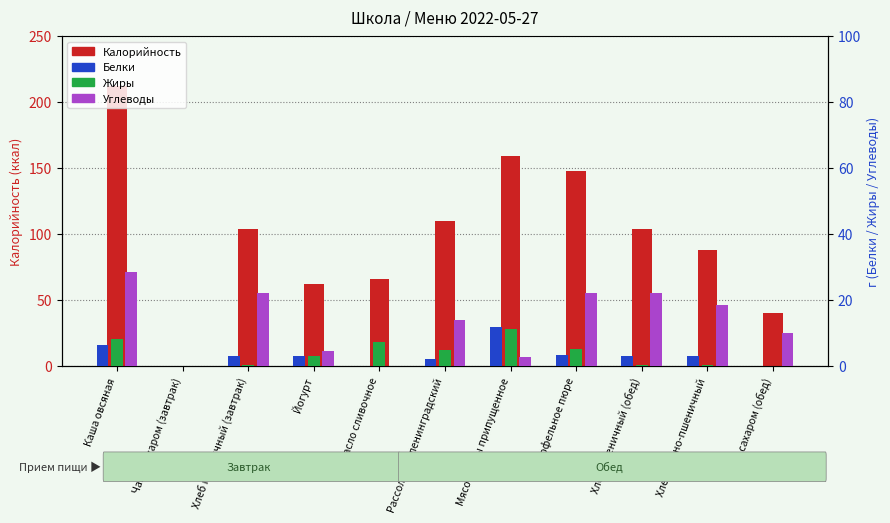

The value of Углеводы at Каша овсяная is 39.3. True or false?

False